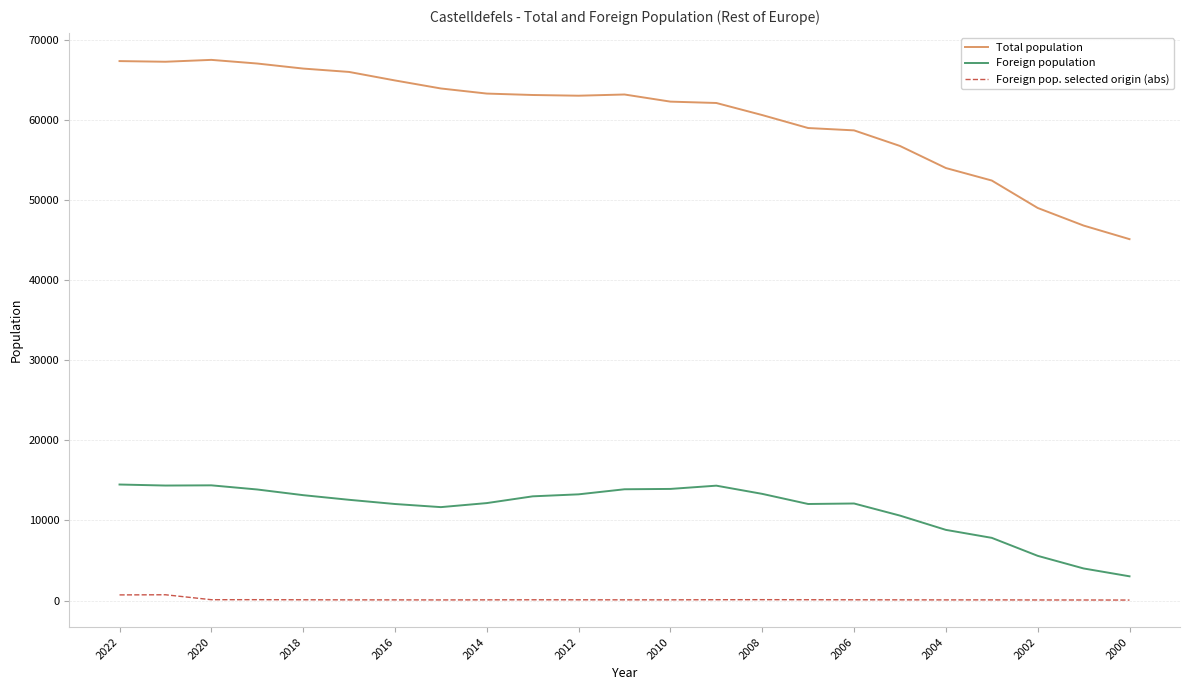

True or false: Total population and Foreign population cross at least once.

False